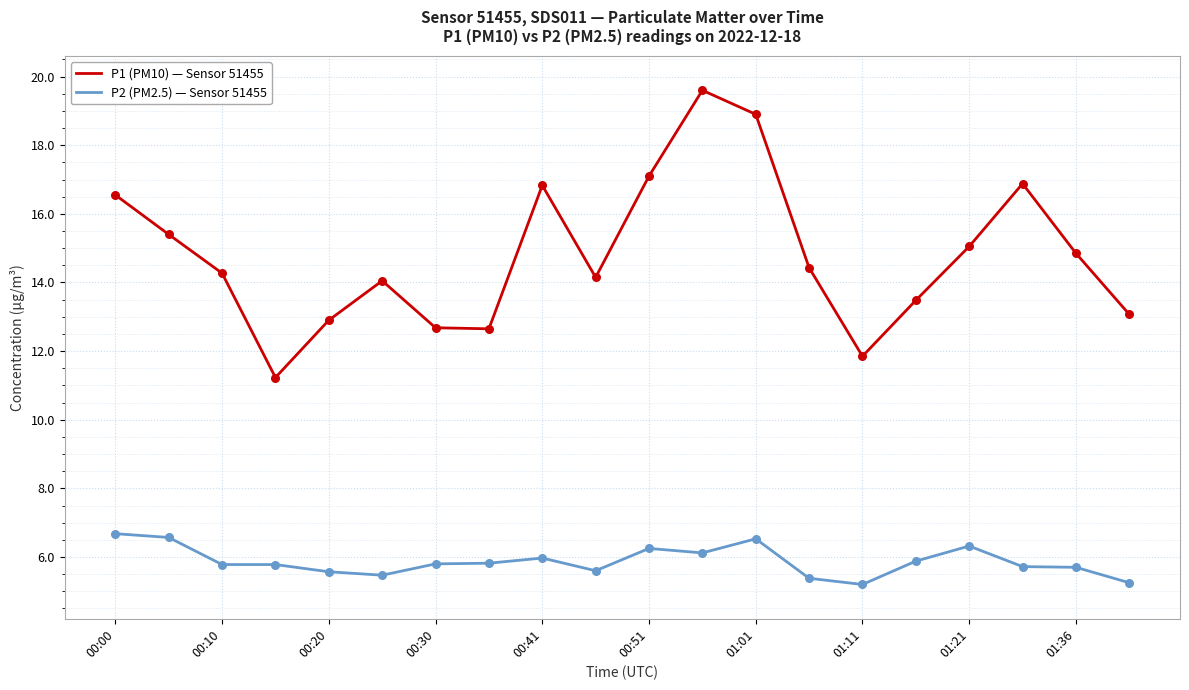

What is the minimum value shown in the chart?

5.2